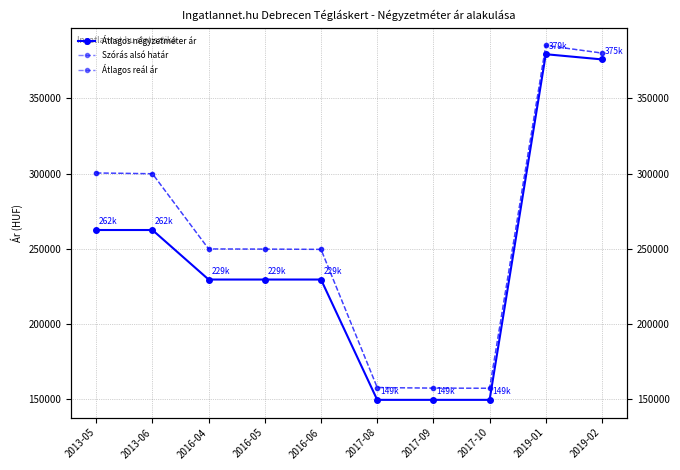

Does the chart have visible grid lines?

Yes